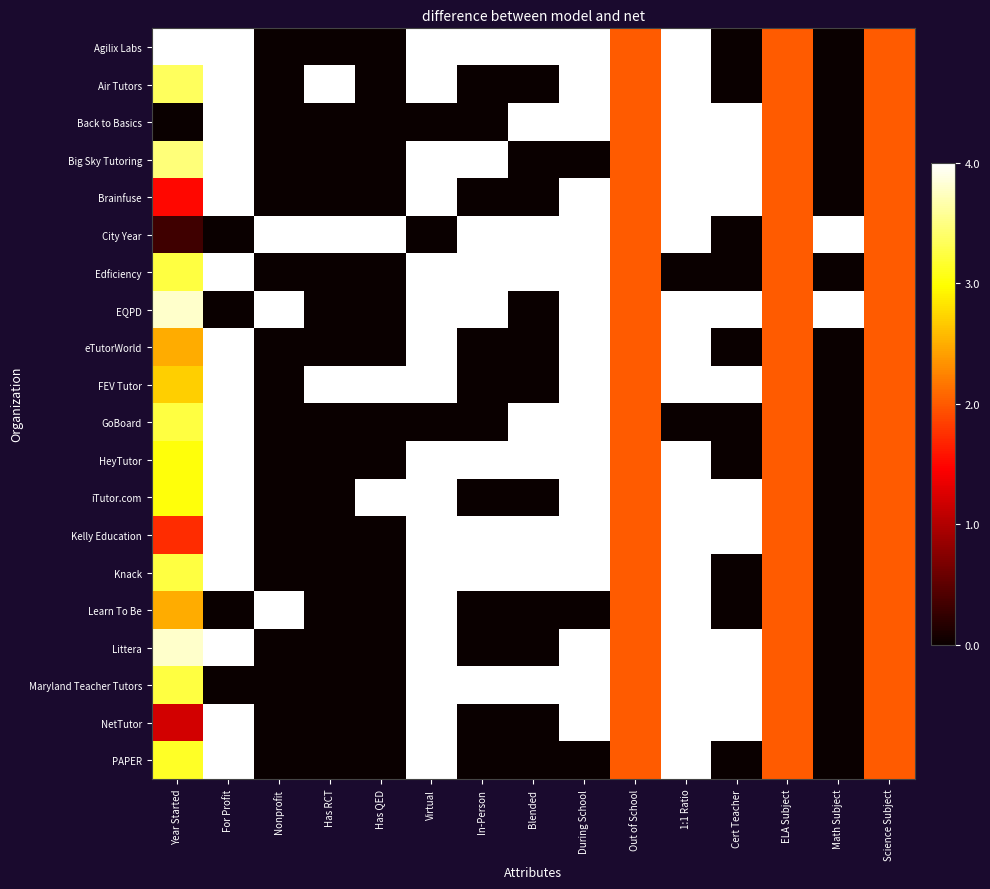

What is the total value across all series at Blended?

9.0